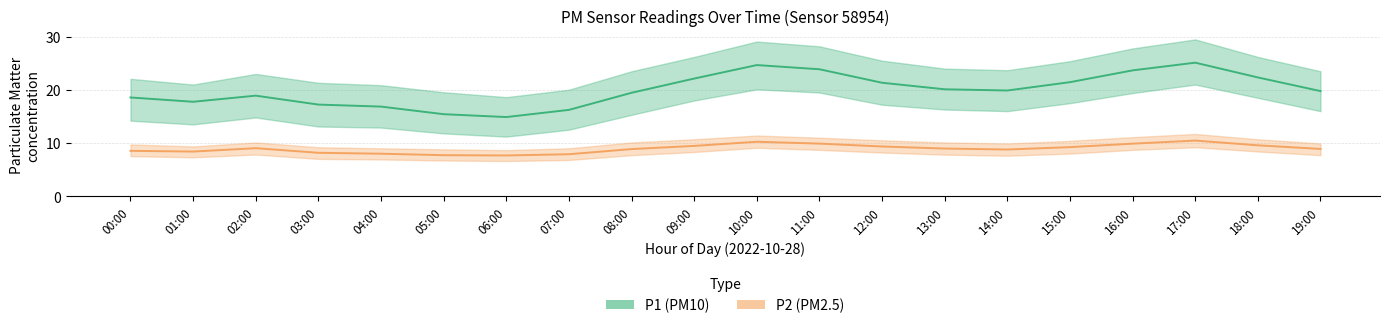

What is the label of the 1st point from the left?

00:00